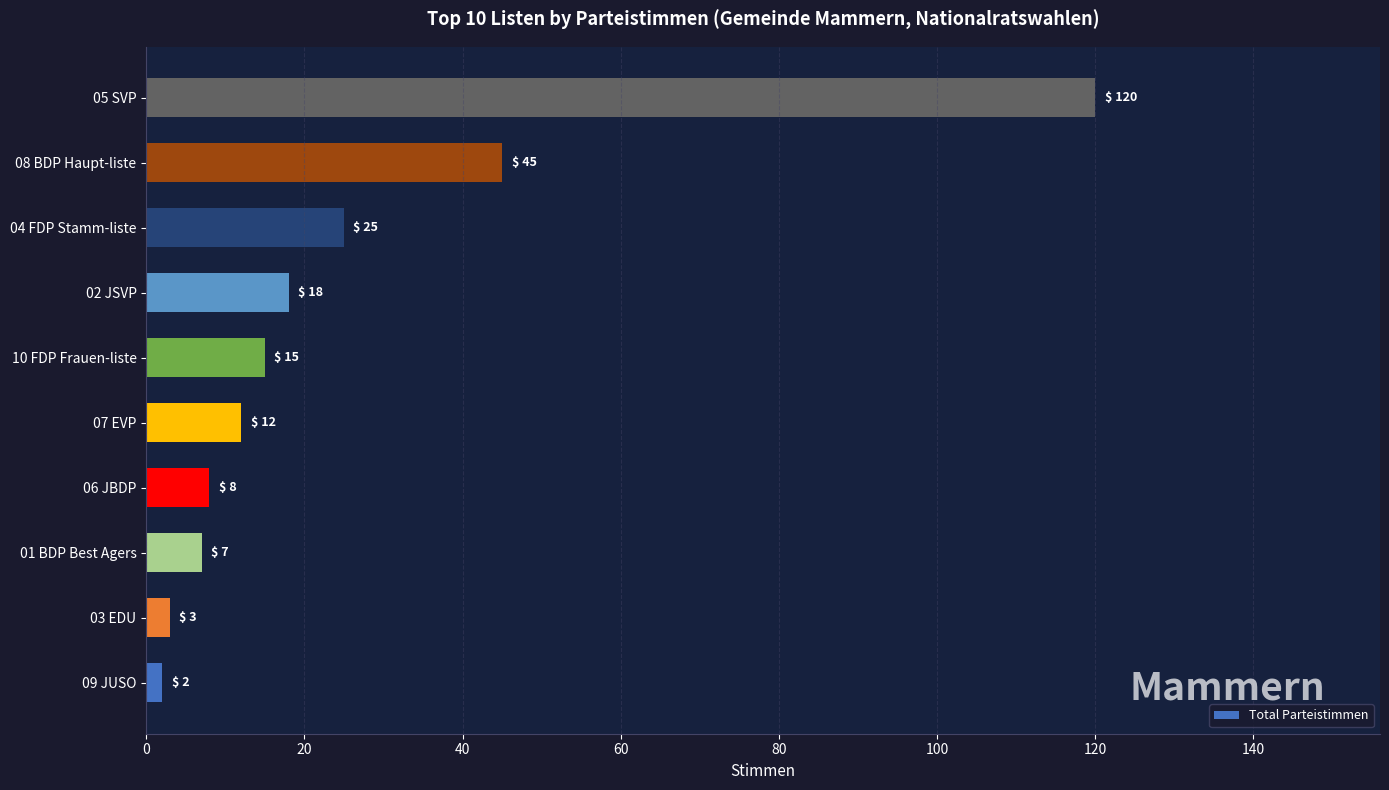

Which has a higher value, 03 EDU or 09 JUSO?

03 EDU